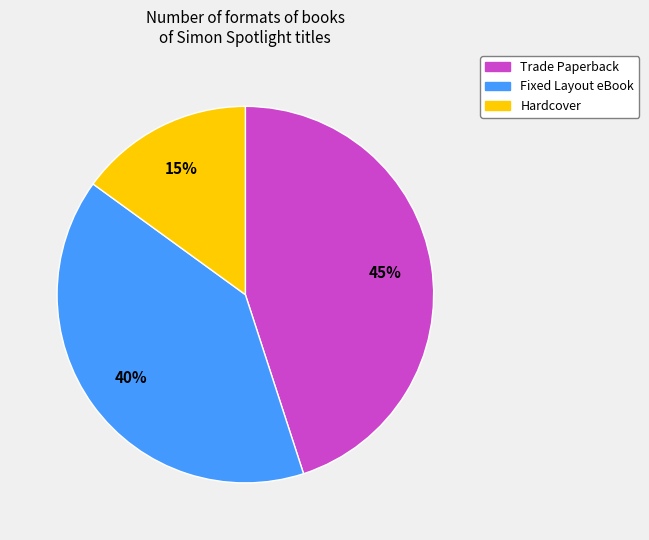

Is the sum of Trade Paperback and Hardcover greater than half?

Yes